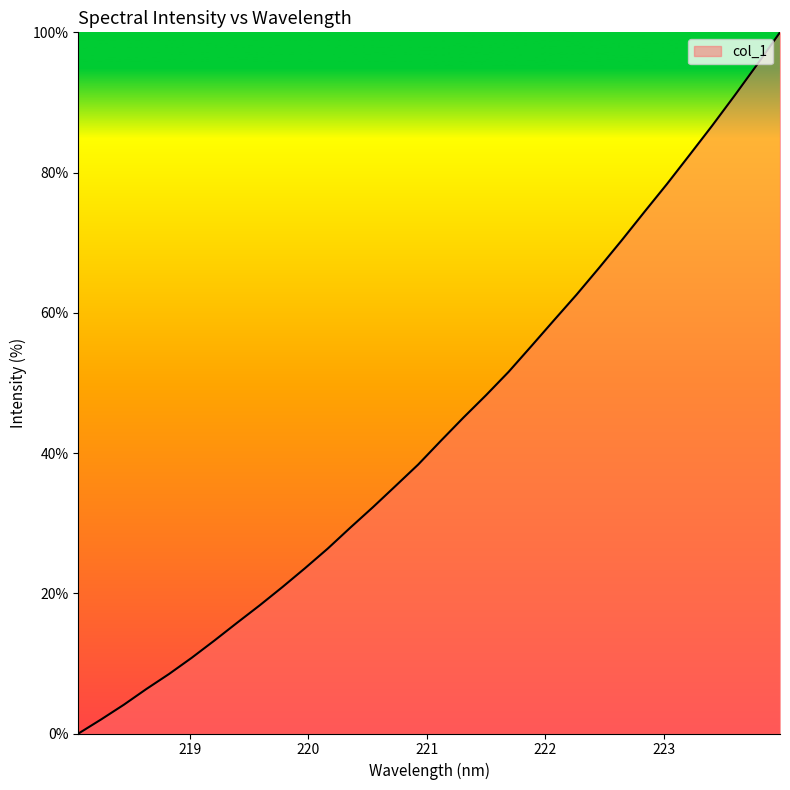

What is the greatest value displayed?

100.0